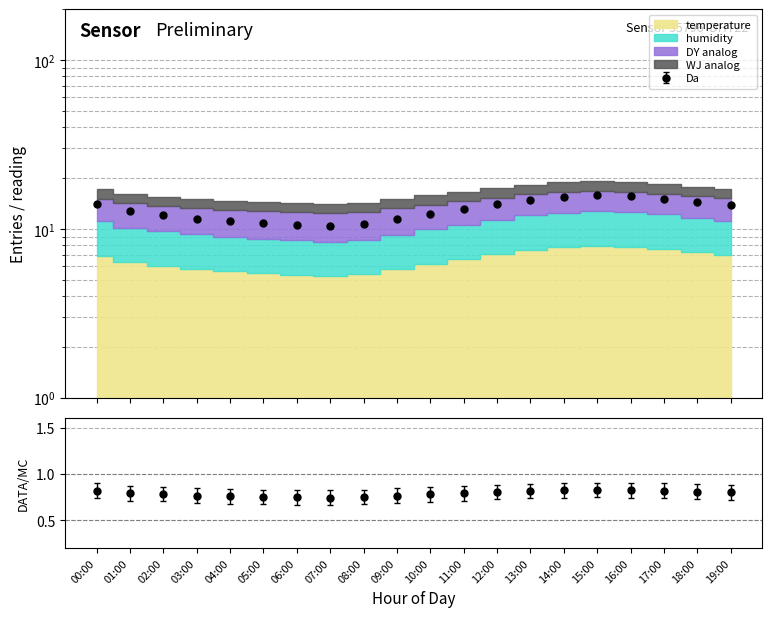

Is the value of data_points at 15:00 greater than the value of temperature at 16:00?

Yes